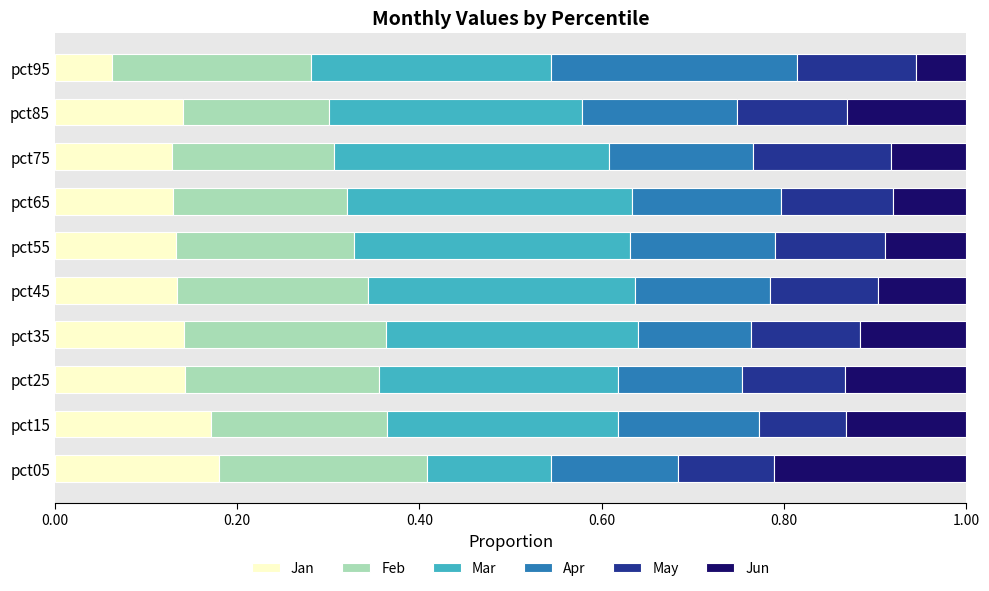

What is the sum of all Jan values?

1.4